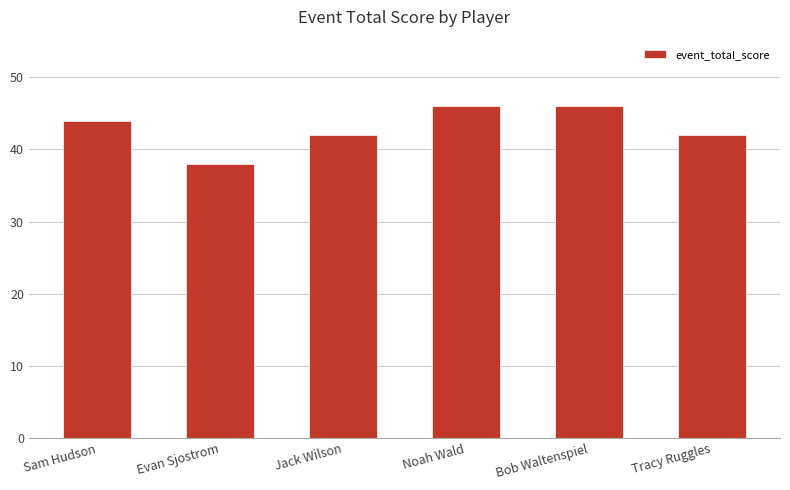

Reading left to right, what are all the values shown in this chart?

Sam Hudson=44	Evan Sjostrom=38	Jack Wilson=42	Noah Wald=46	Bob Waltenspiel=46	Tracy Ruggles=42